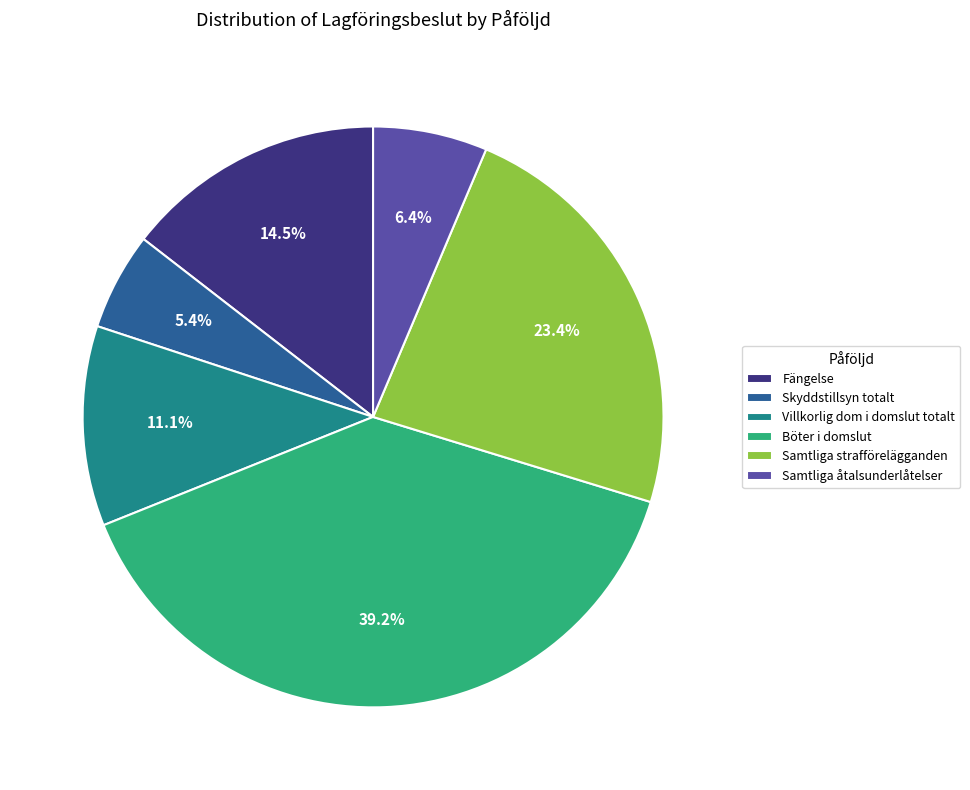

To the nearest percent, what is the average slice percentage?

17%